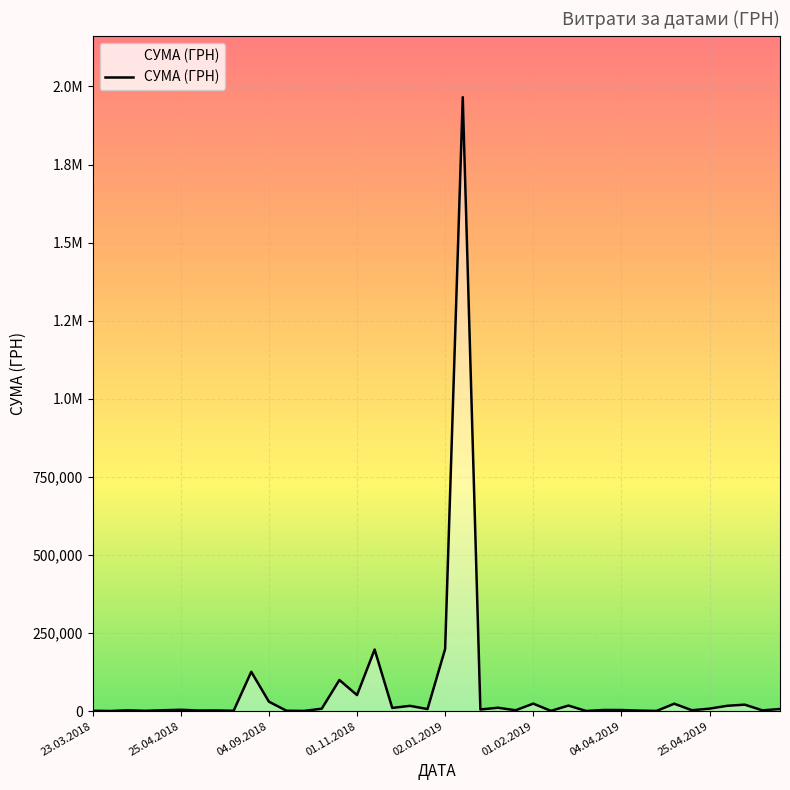

List the labels in order of value, largest first.

21, 20, 16, 9, 14, 15, 10, 25, 33, 37, 27, 36, 18, 23, 17, 35, 13, 39, 19, 22, 01.02.2019, 29, 30, 02.01.2019, 34, 24, 04.09.2018, 38, 25.04.2019, 04.04.2019, 31, 11, 23.03.2018, 8, 01.11.2018, 26, 32, 12, 28, 25.04.2018